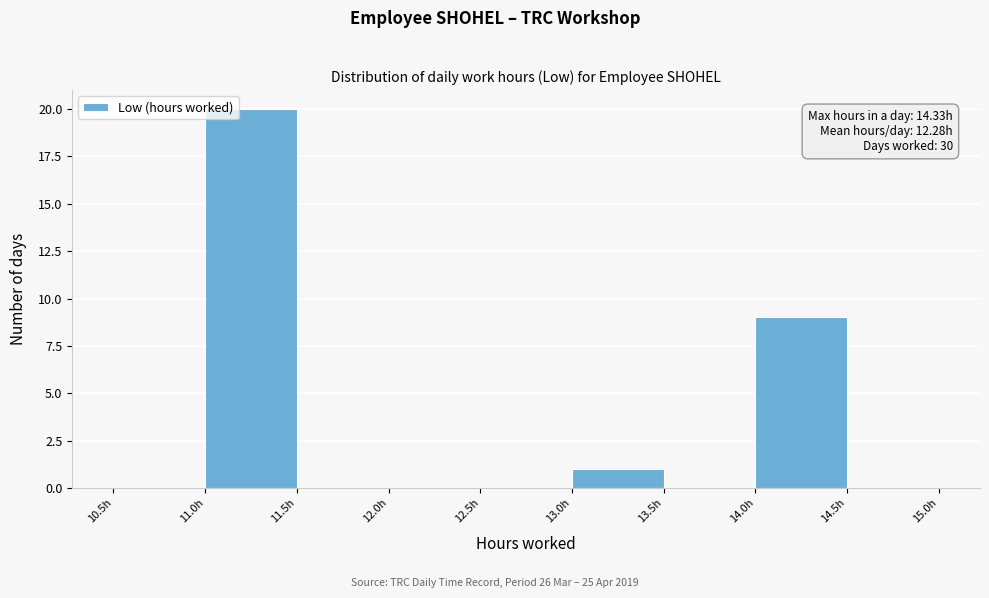

Over which range of the x-axis is the bar tallest?

11.0 to 11.5